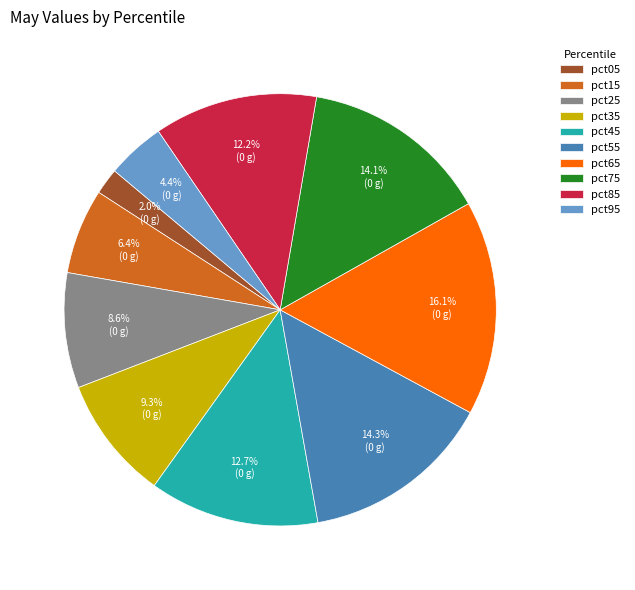

To the nearest percent, what is the combined percentage of pct75 and pct95?

18%